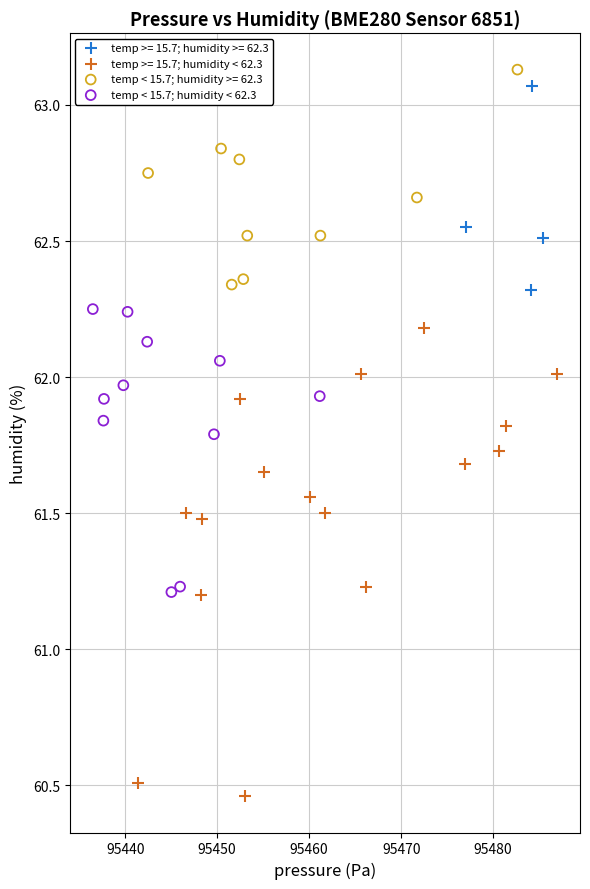

Which series contains the lowest Y value?

temp >= 15.7; humidity < 62.3